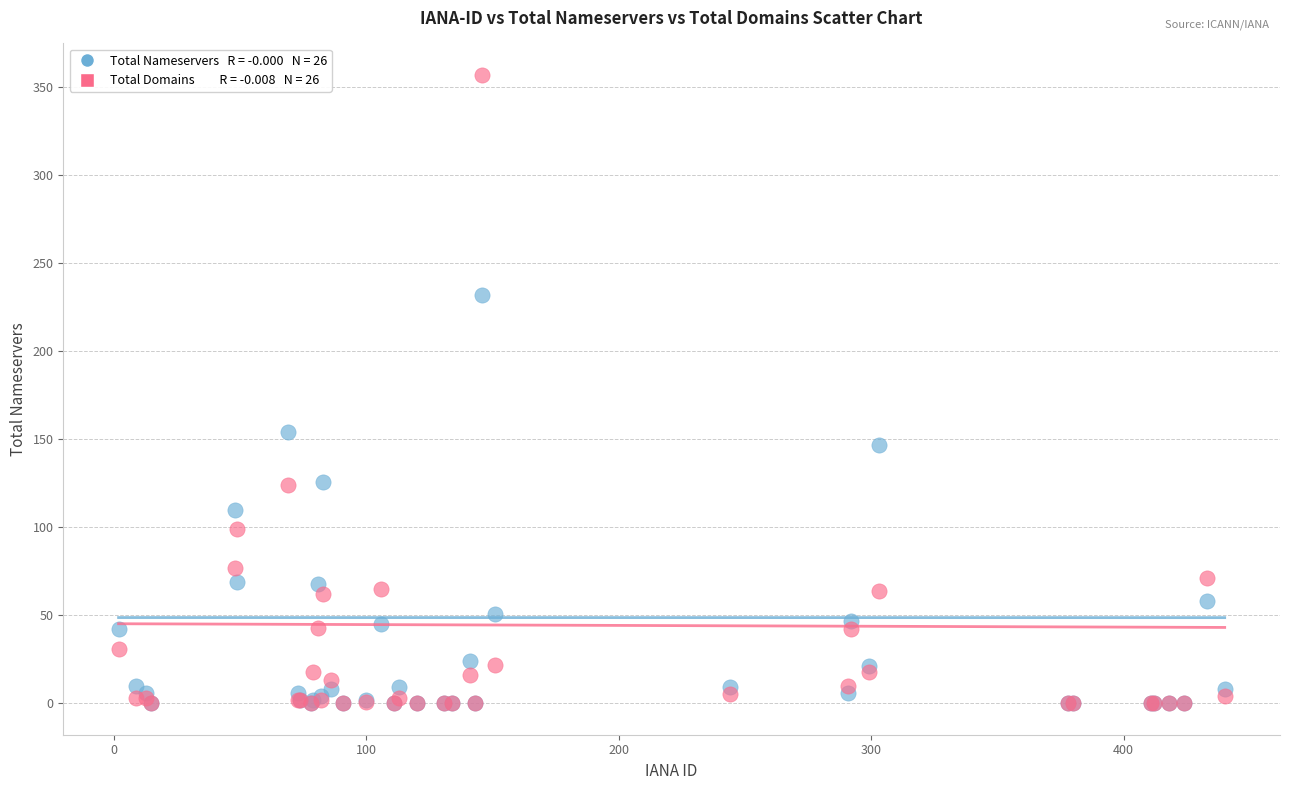

Across all series, what Y value is closest to 178?

154